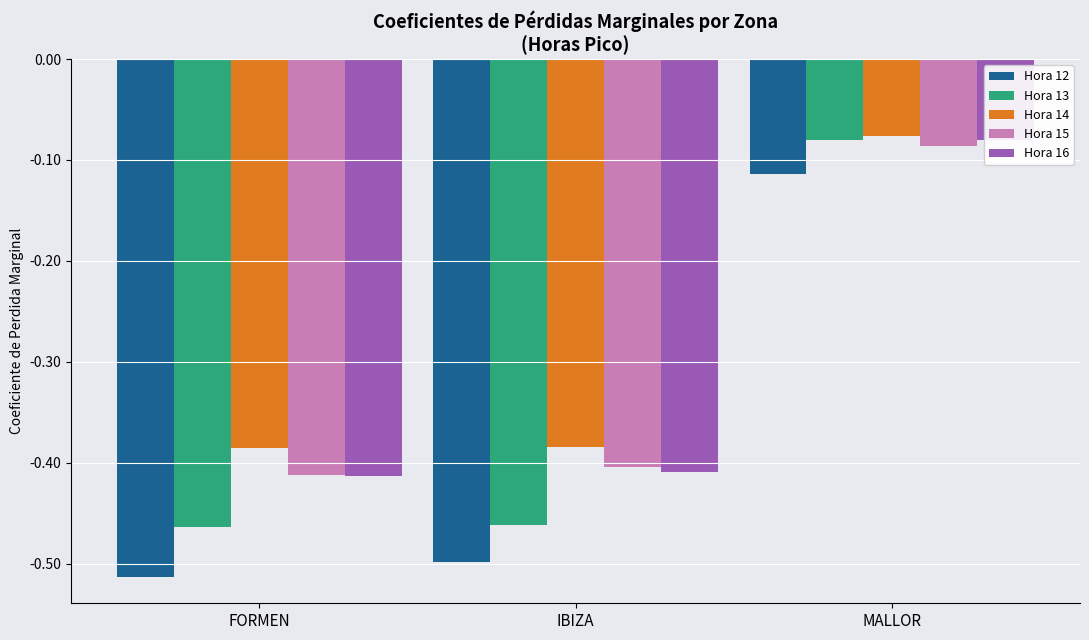

What is the difference between the maximum and minimum values in the Hora 13 series?

0.4